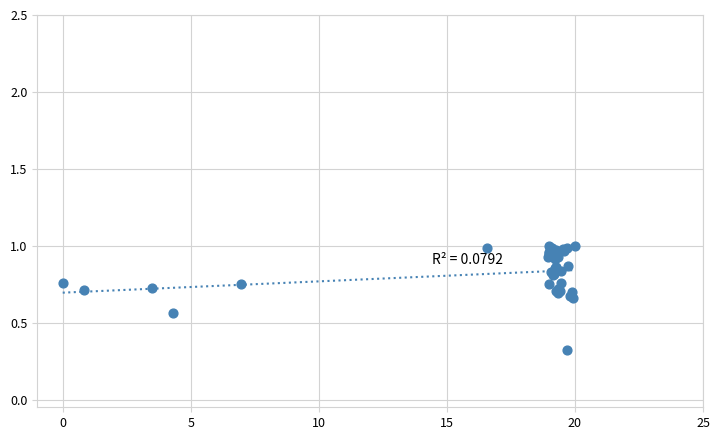

What Y value in the scatter plot is closest to 0?

0.3